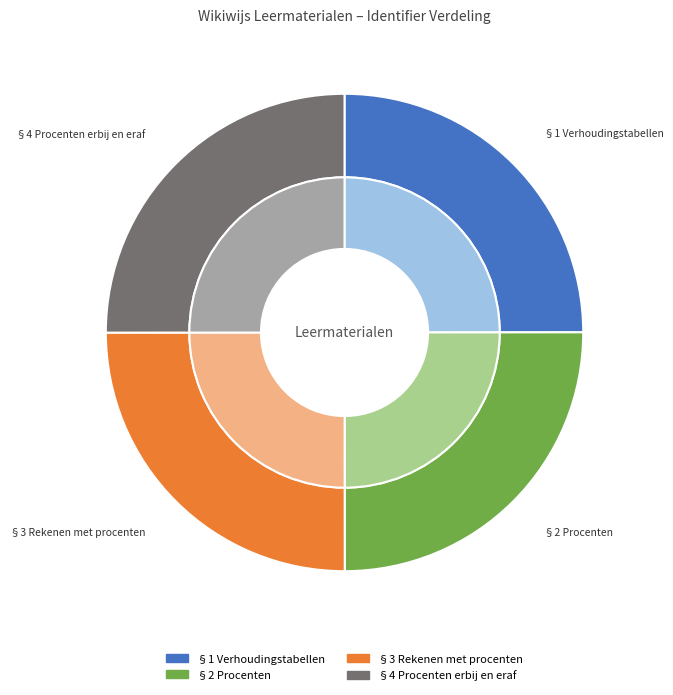

Do §1 Verhoudingstabellen and §4 Procenten erbij en eraf together represent more than half of the pie?

No